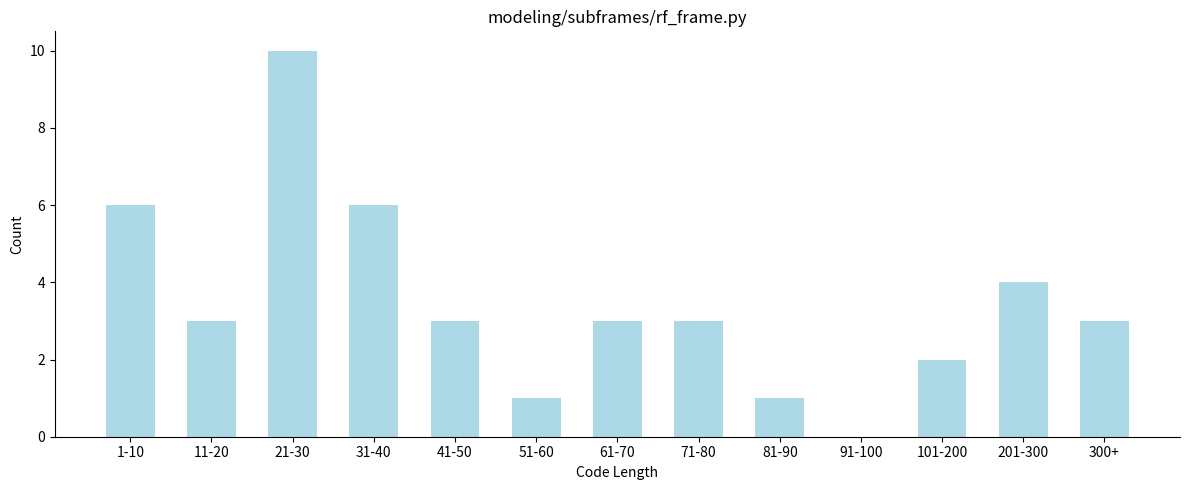

Reading right to left, extract all data points from this chart.

300+=3	201-300=4	101-200=2	91-100=0	81-90=1	71-80=3	61-70=3	51-60=1	41-50=3	31-40=6	21-30=10	11-20=3	1-10=6